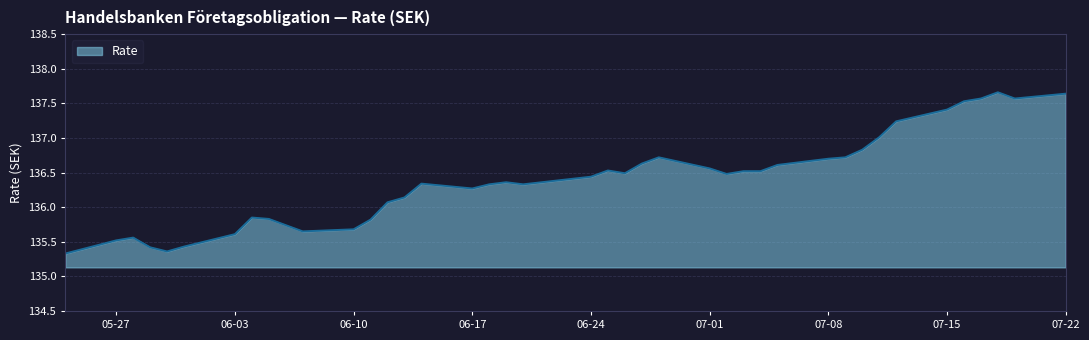

Does the chart display data point markers on the line(s)?

No